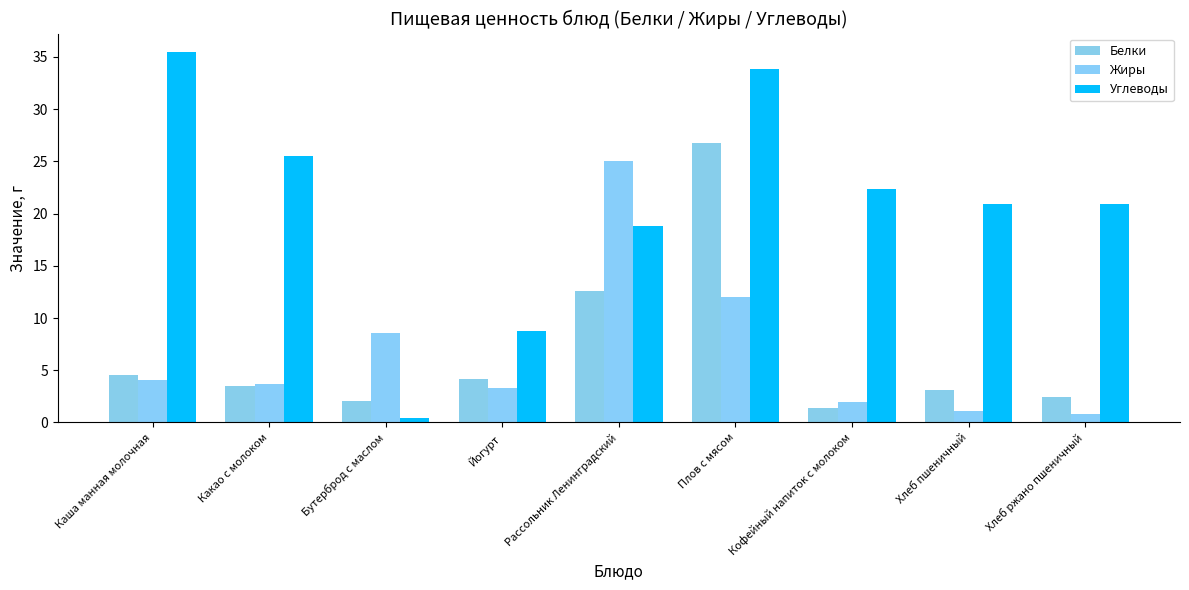

Reading left to right, extract all data points from this chart.

Белки: Каша манная молочная=4.5	Какао с молоком=3.5	Бутерброд с маслом=2.0	Йогурт=4.2	Рассольник Ленинградский=12.6	Плов с мясом=26.8	Кофейный напиток с молоком=1.4	Хлеб пшеничный=3.1	Хлеб ржано пшеничный=2.4
Жиры: Каша манная молочная=4.1	Какао с молоком=3.7	Бутерброд с маслом=8.6	Йогурт=3.3	Рассольник Ленинградский=25.0	Плов с мясом=12.0	Кофейный напиток с молоком=2.0	Хлеб пшеничный=1.1	Хлеб ржано пшеничный=0.8
Углеводы: Каша манная молочная=35.5	Какао с молоком=25.5	Бутерброд с маслом=0.4	Йогурт=8.8	Рассольник Ленинградский=18.8	Плов с мясом=33.8	Кофейный напиток с молоком=22.4	Хлеб пшеничный=20.9	Хлеб ржано пшеничный=20.9